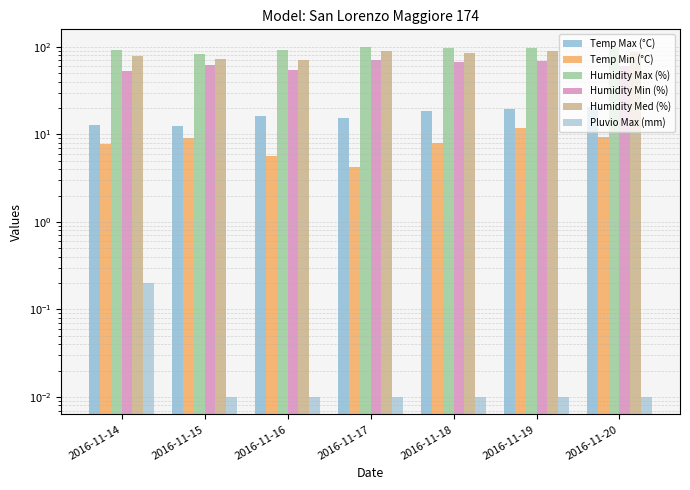

Is the value of Temp Min (°C) at 2016-11-14 greater than the value of Humidity Med (%) at 2016-11-15?

No